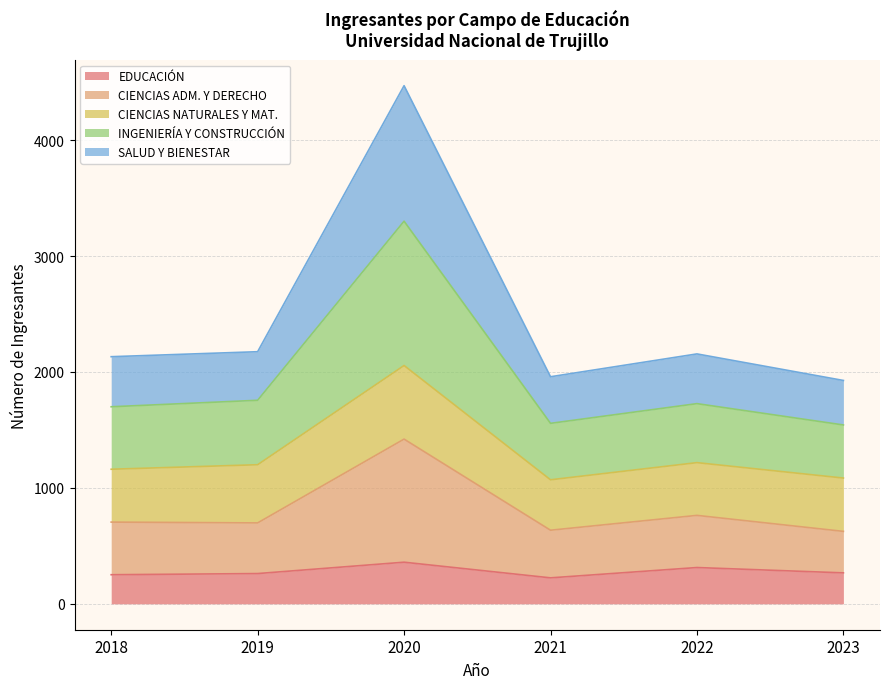

True or false: CIENCIAS ADM. Y DERECHO and INGENIERÍA Y CONSTRUCCIÓN cross at least once.

False